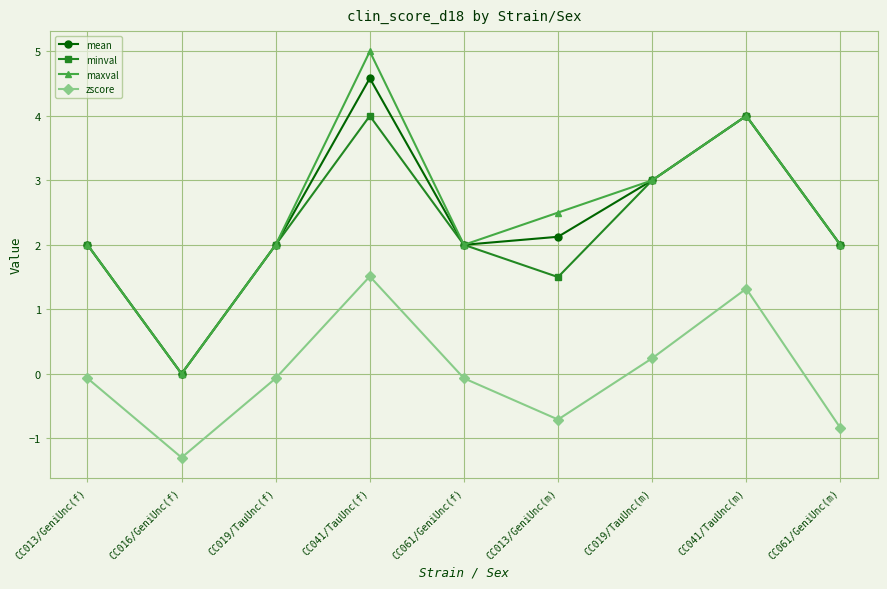

True or false: maxval and zscore intersect in this chart.

False